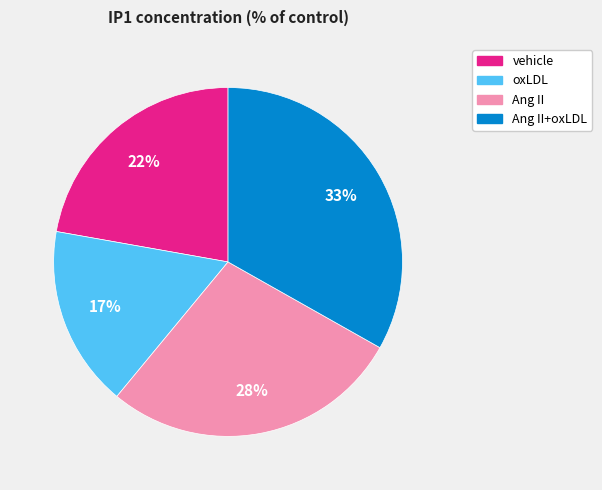

Does any single category account for the majority?

No